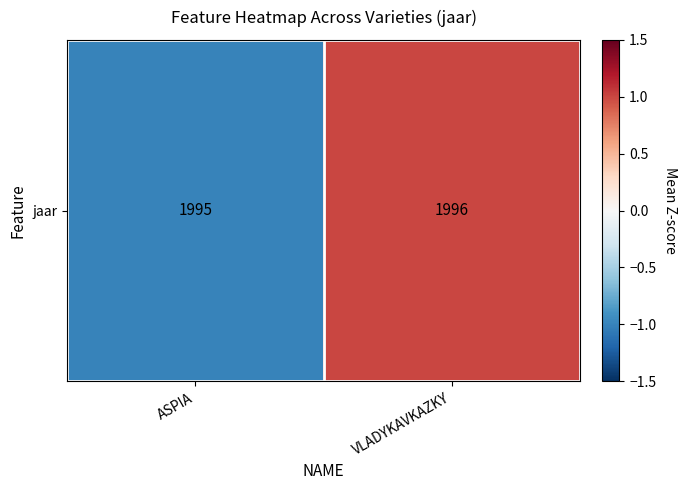

Reading left to right, extract all data points from this chart.

-1	1